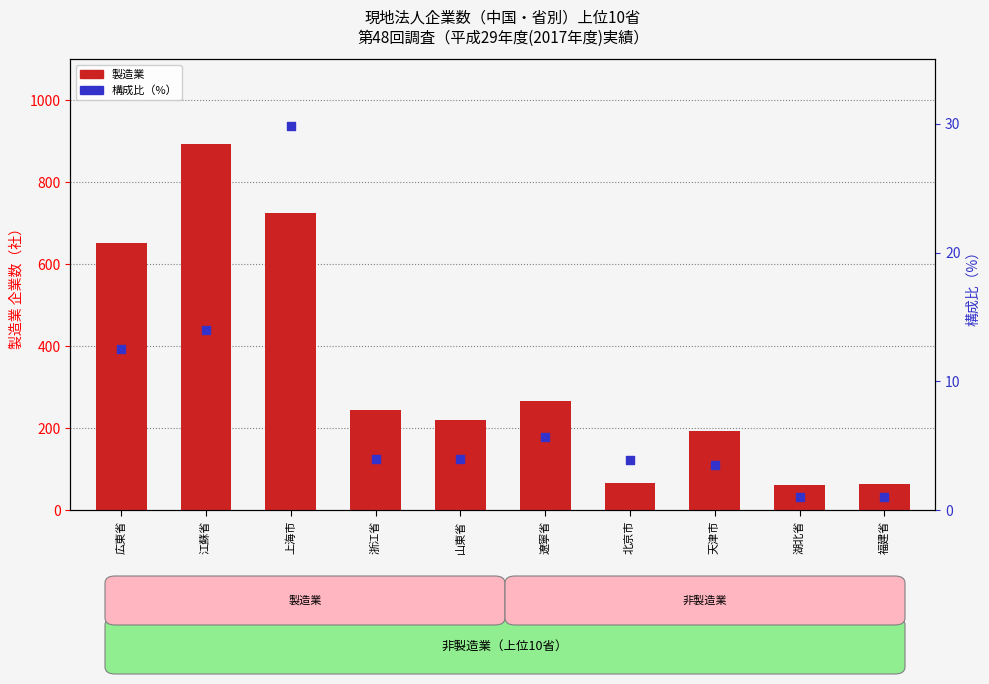

What are all the series names shown in the legend?

製造業, 構成比（%）